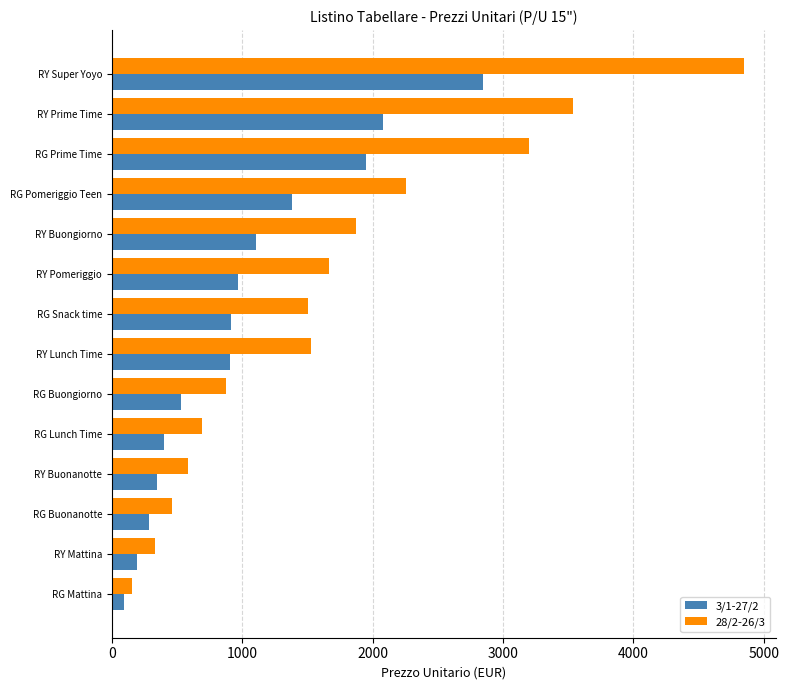

The value of 3/1-27/2 at RY Buongiorno is 1108.8. True or false?

True